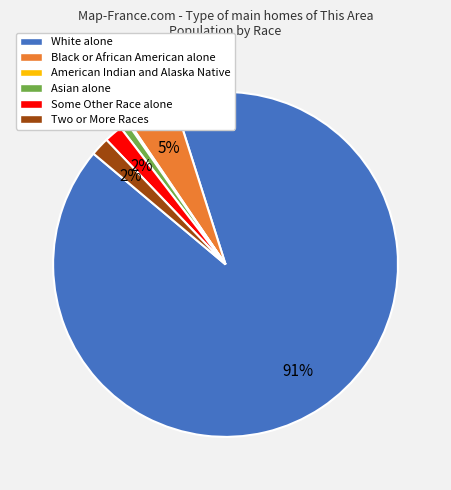

Which slice represents more than half of the pie?

White alone